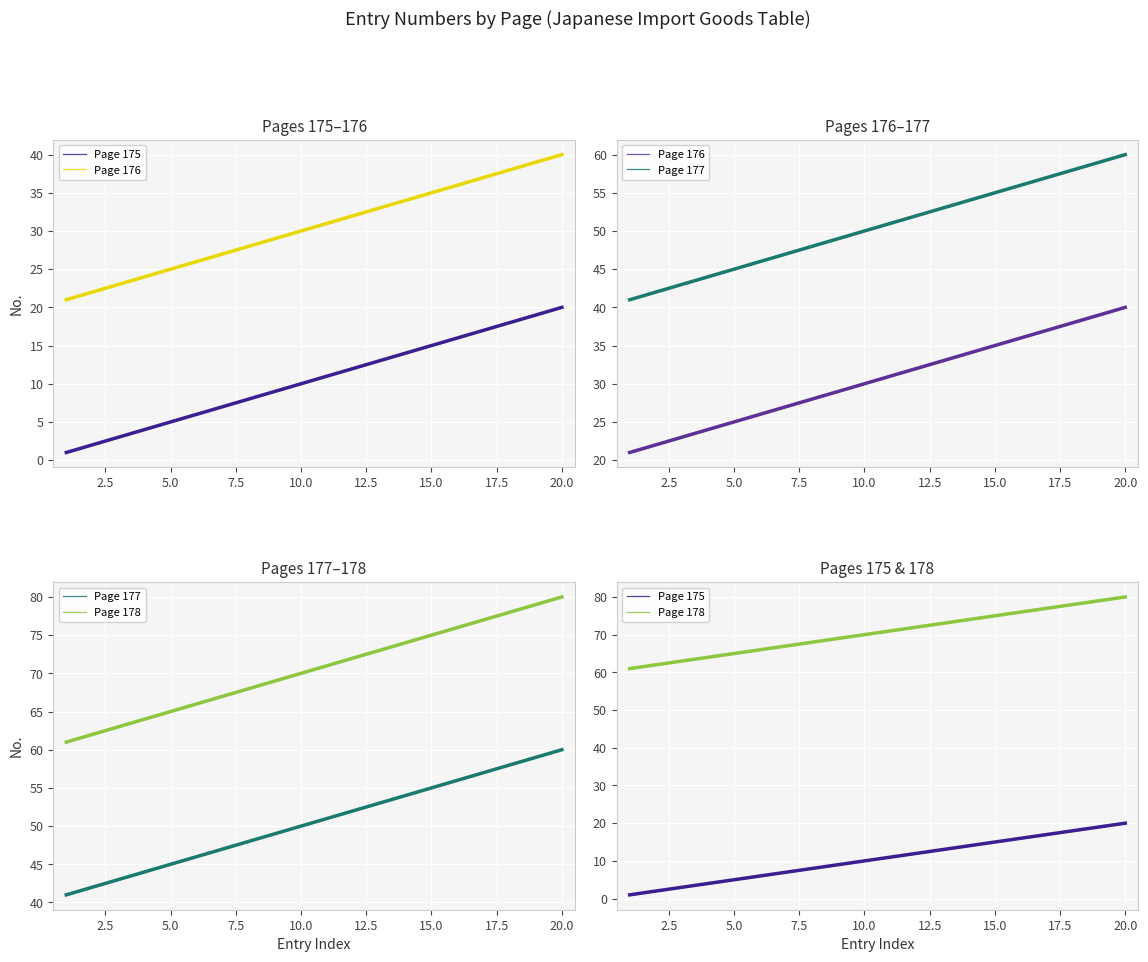

Reading left to right, what are all the values shown in this chart?

Page 175: 1	2	3	4	5	6	7	8	9	10	11	12	13	14	15	16	17	18	19	20
Page 176: 21	22	23	24	25	26	27	28	29	30	31	32	33	34	35	36	37	38	39	40
Page 177: 41	42	43	44	45	46	47	48	49	50	51	52	53	54	55	56	57	58	59	60
Page 178: 61	62	63	64	65	66	67	68	69	70	71	72	73	74	75	76	77	78	79	80